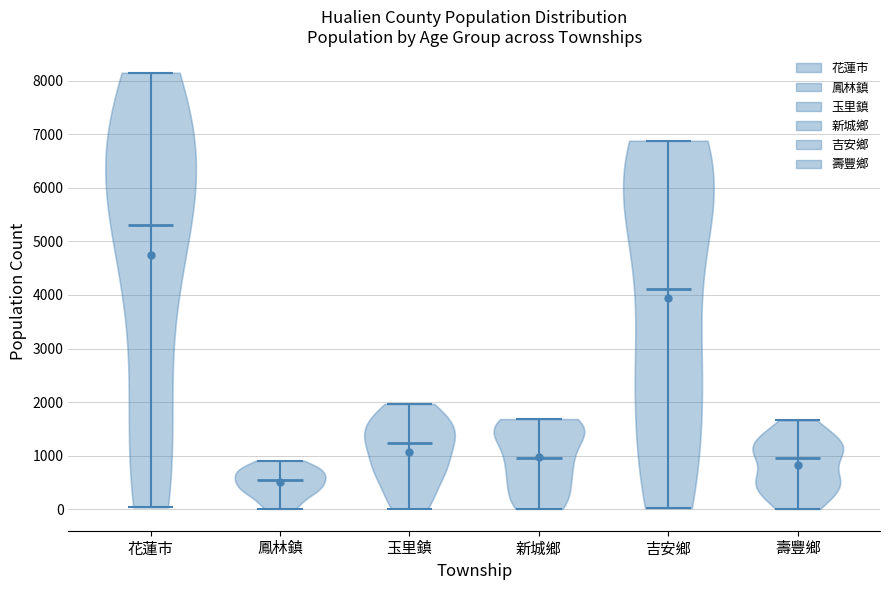

Reading left to right, read every violin against the y-axis: where its median line is, and the lowest and highest points it reaches. The values are not printed on the chart, so give them approximately, as read against the axis.

花蓮市: median line 5300, lowest point 0, highest point 8200
鳳林鎮: median line 500, lowest point 0, highest point 900
玉里鎮: median line 1200, lowest point 0, highest point 2000
新城鄉: median line 1000, lowest point 0, highest point 1700
吉安鄉: median line 4100, lowest point 0, highest point 6900
壽豐鄉: median line 1000, lowest point 0, highest point 1700